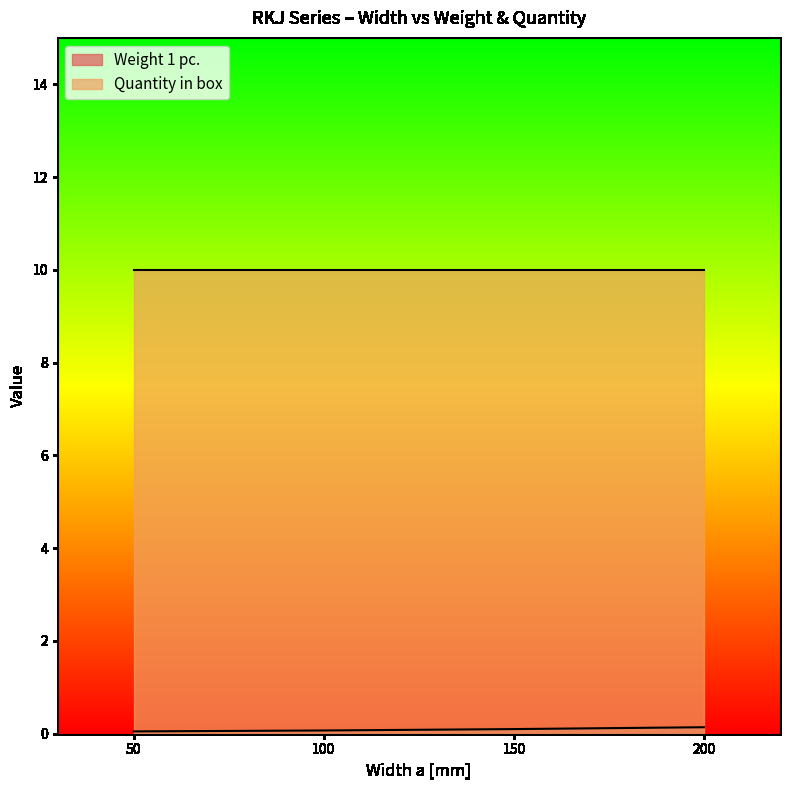

What is the difference between the values at 50 and 200?

0.1